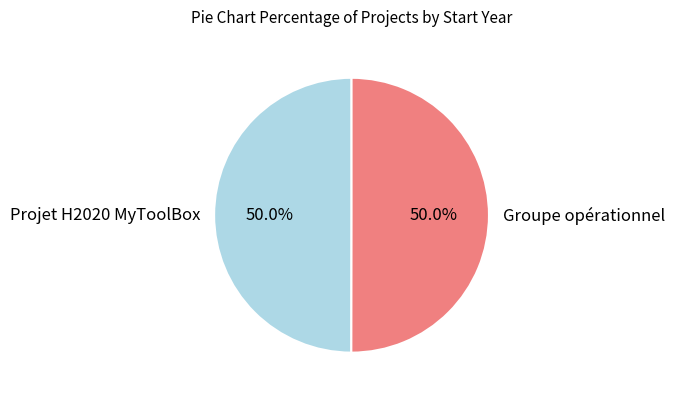

True or false: Groupe opérationnel accounts for 56% of the total.

False